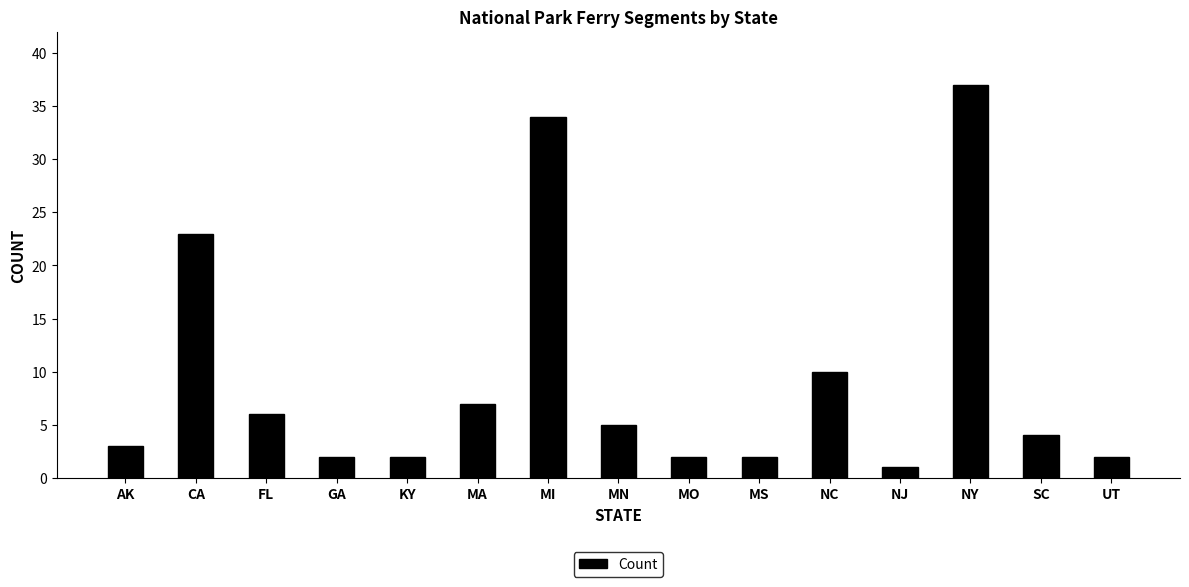

What is the minimum value shown in the chart?

1